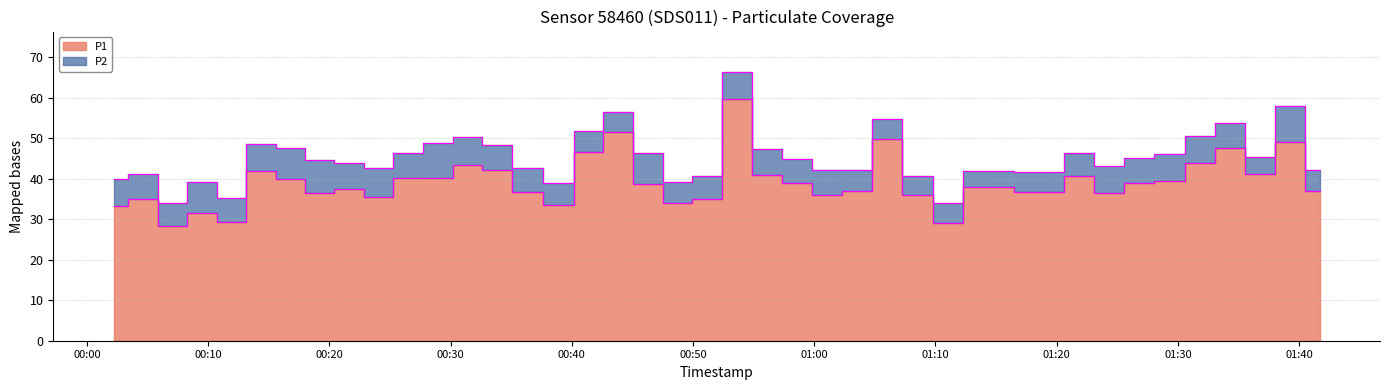

What position from the left is 2022-11-20T01:41:42?

40